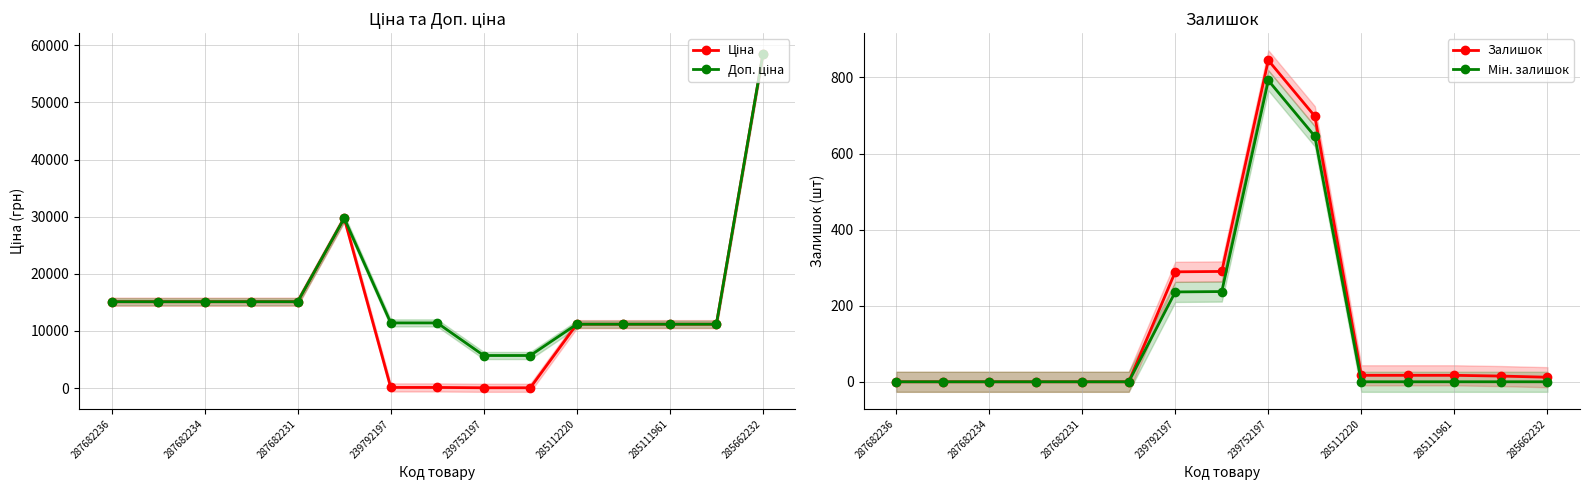

What is the difference between the maximum and minimum values in the Залишок series?

845.0